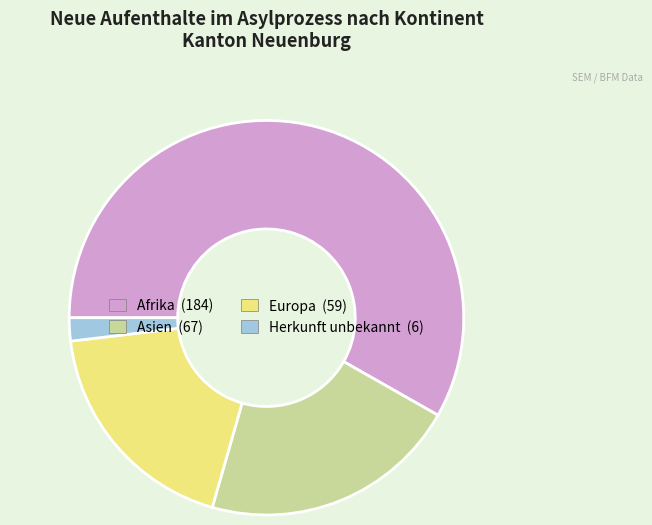

Between Afrika and Herkunft unbekannt, which is larger?

Afrika